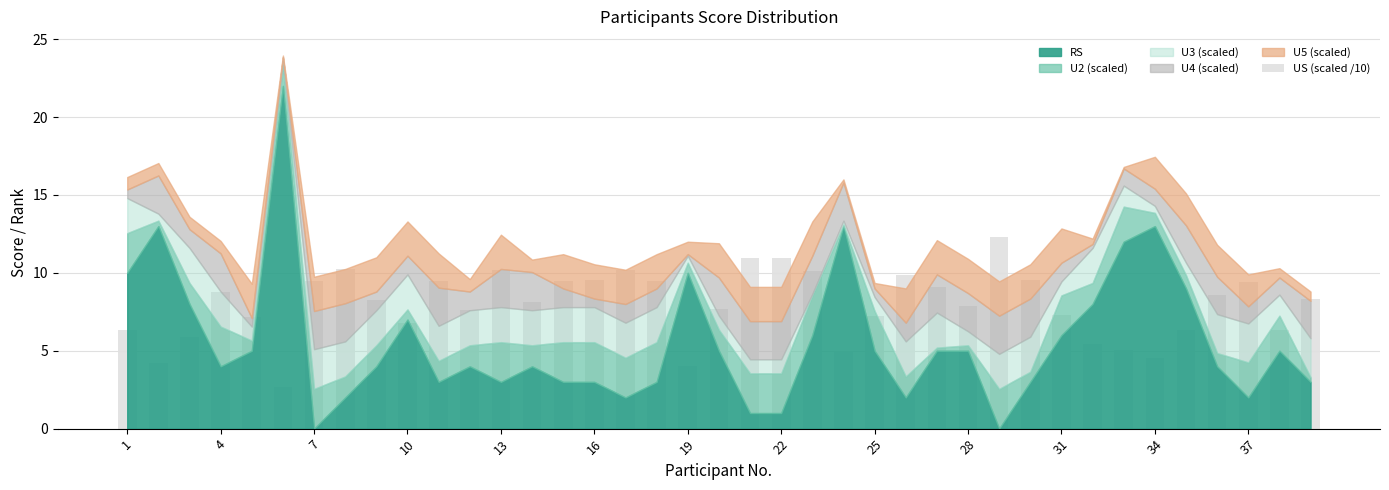

What is the minimum value shown in the chart?

2.7